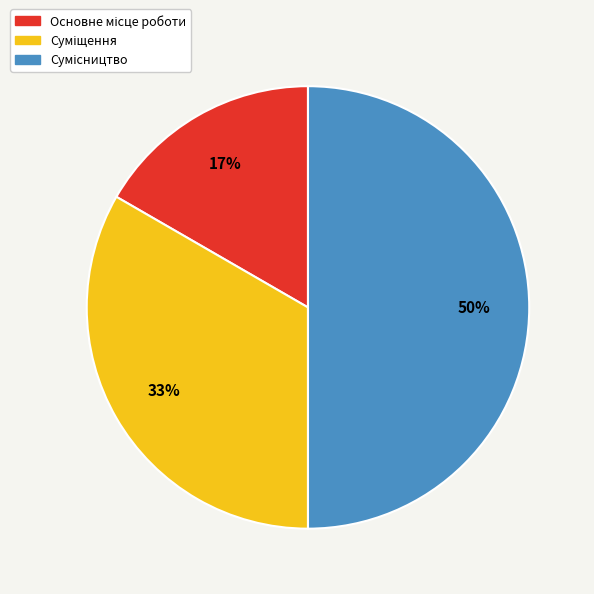

To the nearest percent, what is the difference between the largest and smallest slice percentages?

33%